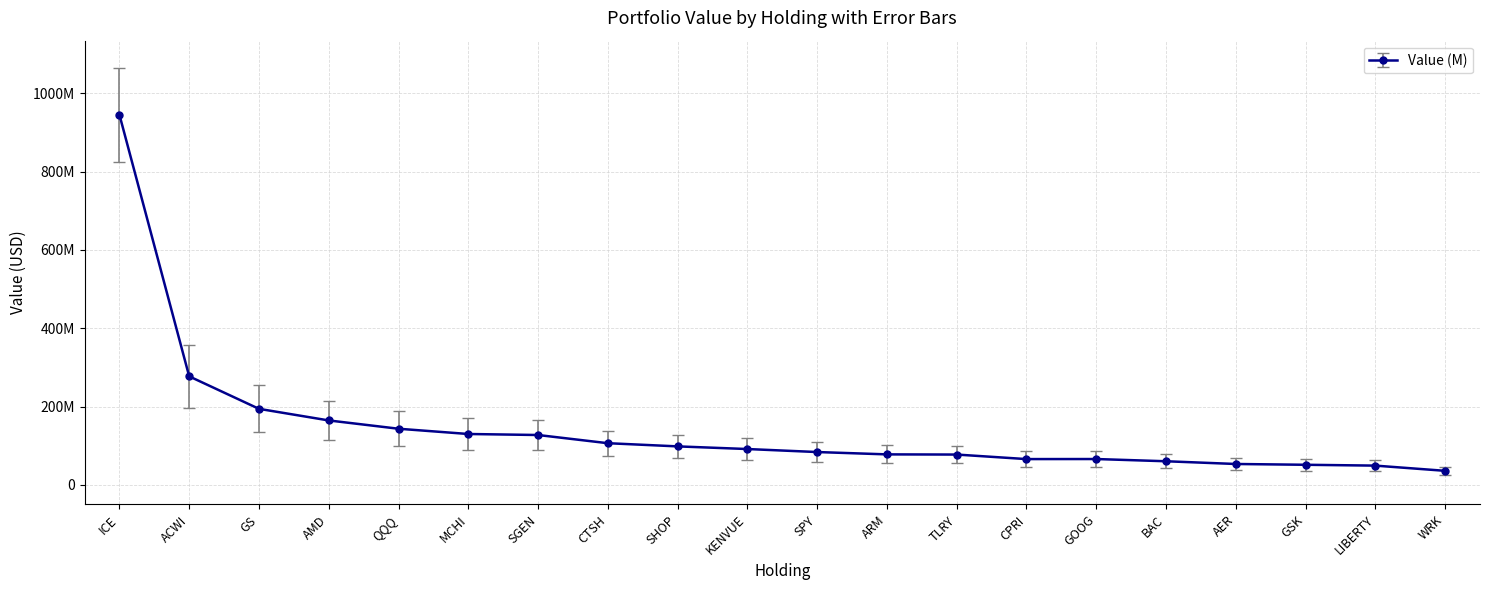

How many interior local valleys (lower than both neighbors) does the data have?

1